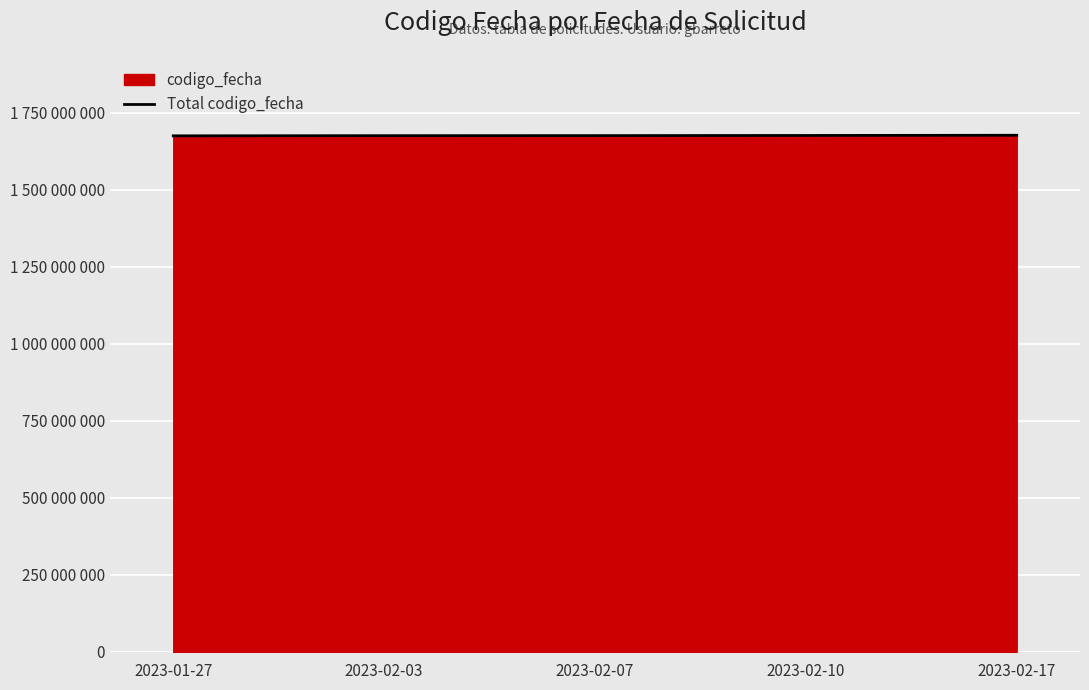

Count the number of categories in the chart.

5